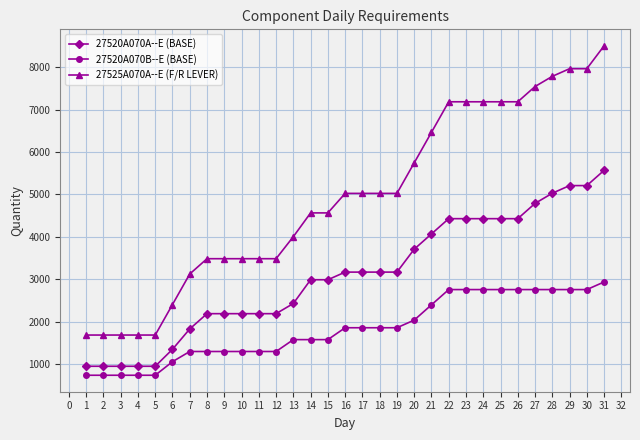

What is the value of the 27520A070B--E (BASE) point at the 12th from the left?

1296